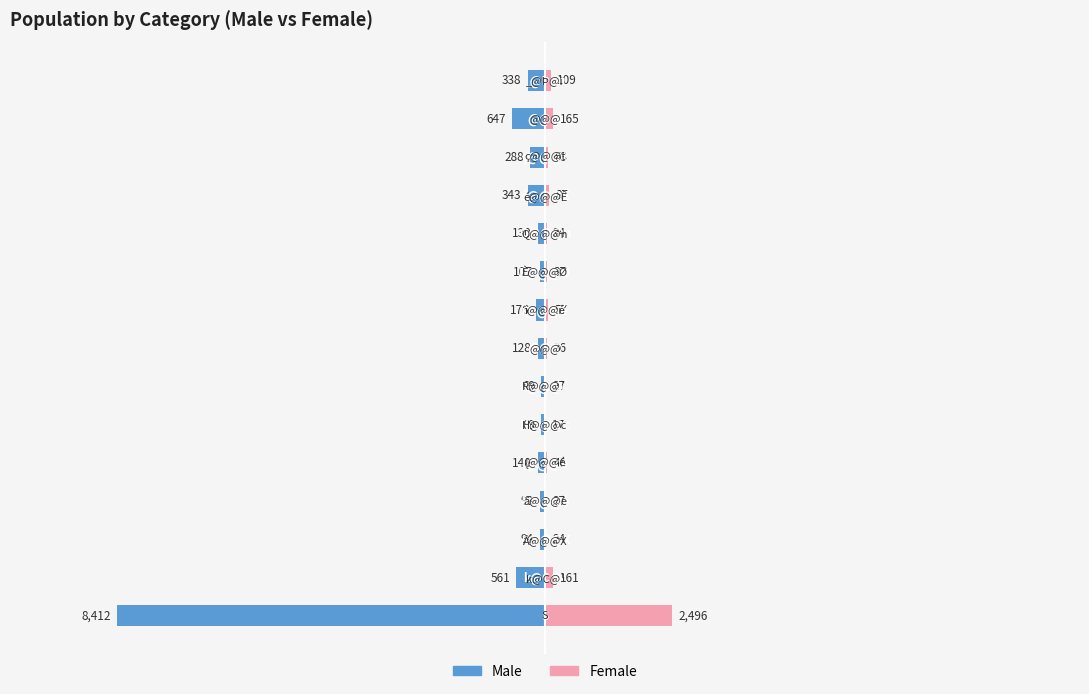

Where does the Male series first go above -140?

2